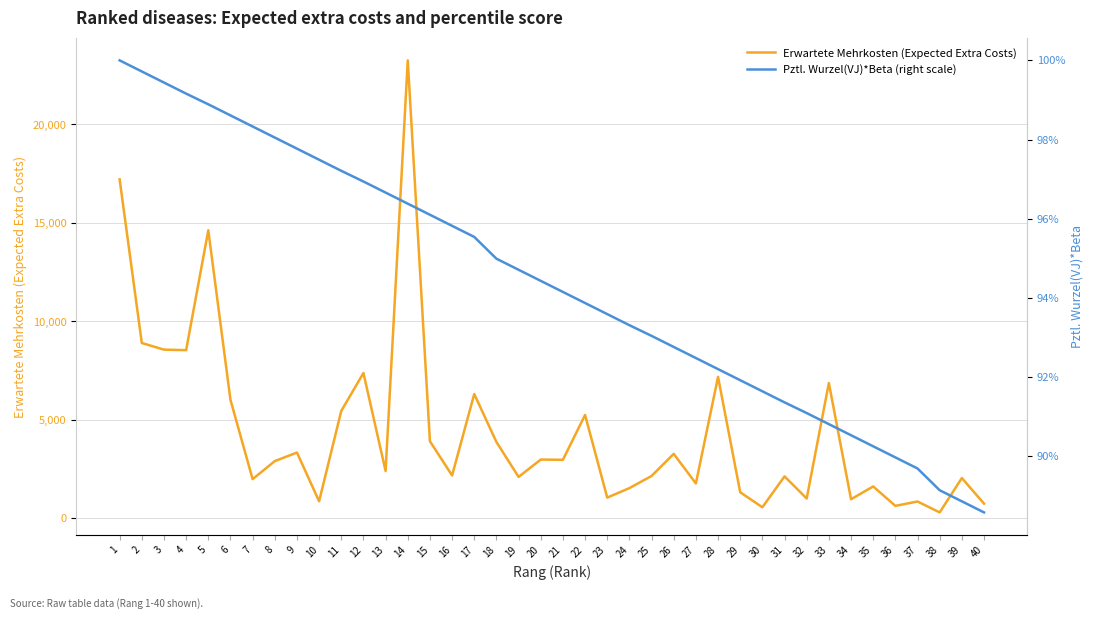

True or false: Erwartete Mehrkosten (Expected Extra Costs) and Pztl. Wurzel(VJ)*Beta (right scale) cross at least once.

False